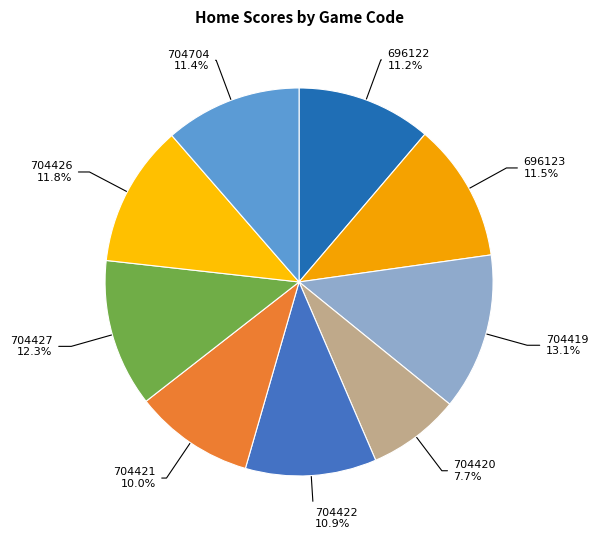

To the nearest percent, what is the average slice percentage?

11%